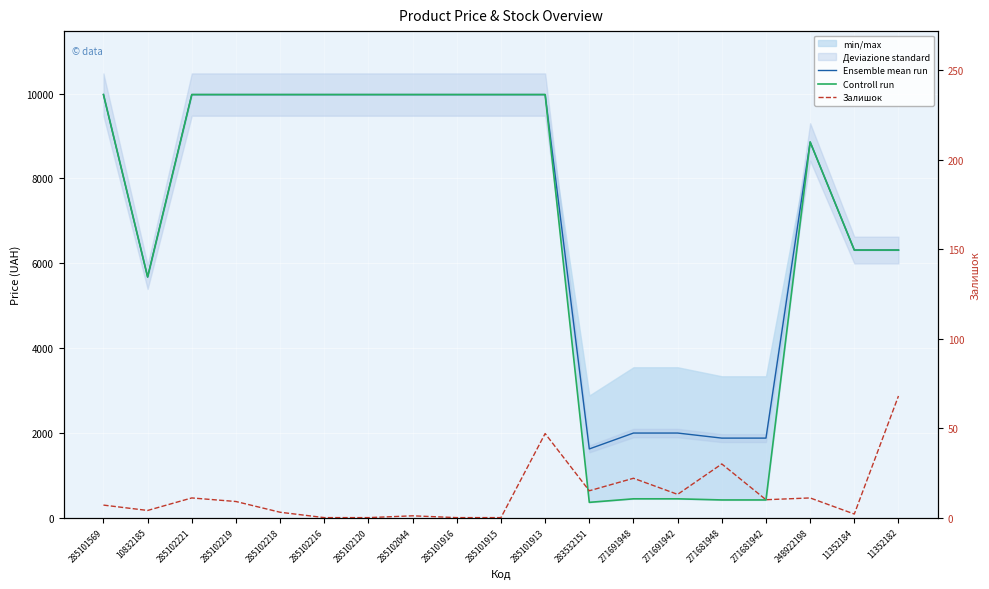

True or false: Controll run and Ensemble mean run intersect in this chart.

False